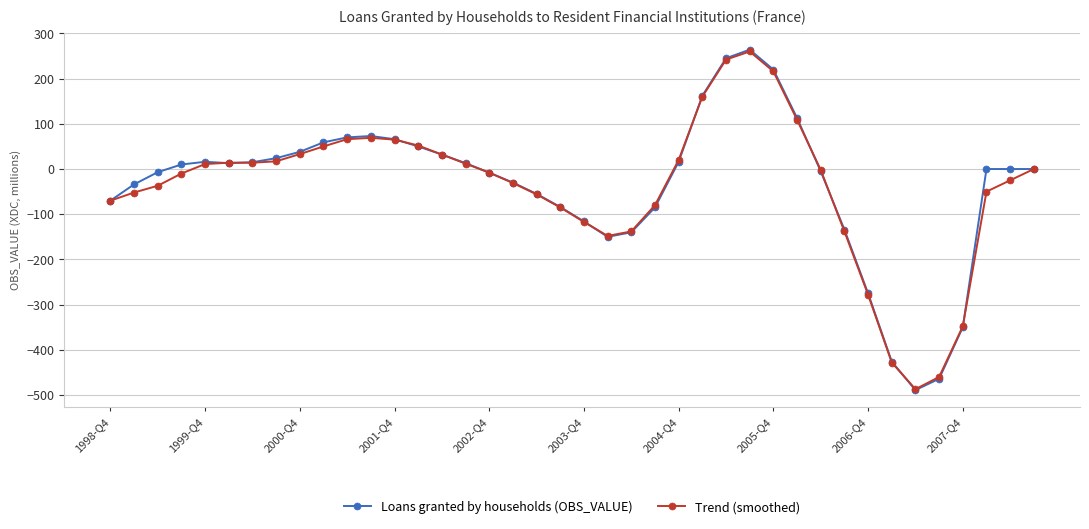

What is the greatest value displayed?

264